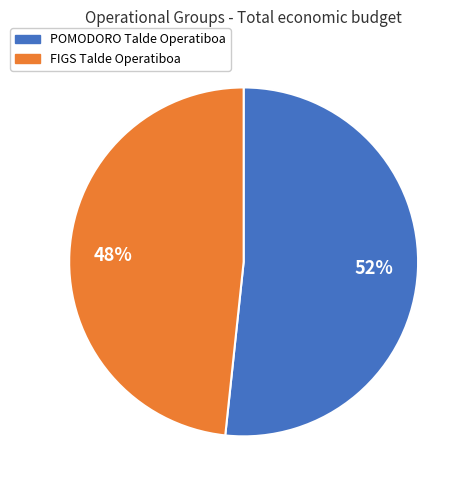

To the nearest percent, what portion does FIGS Talde Operatiboa represent?

48%